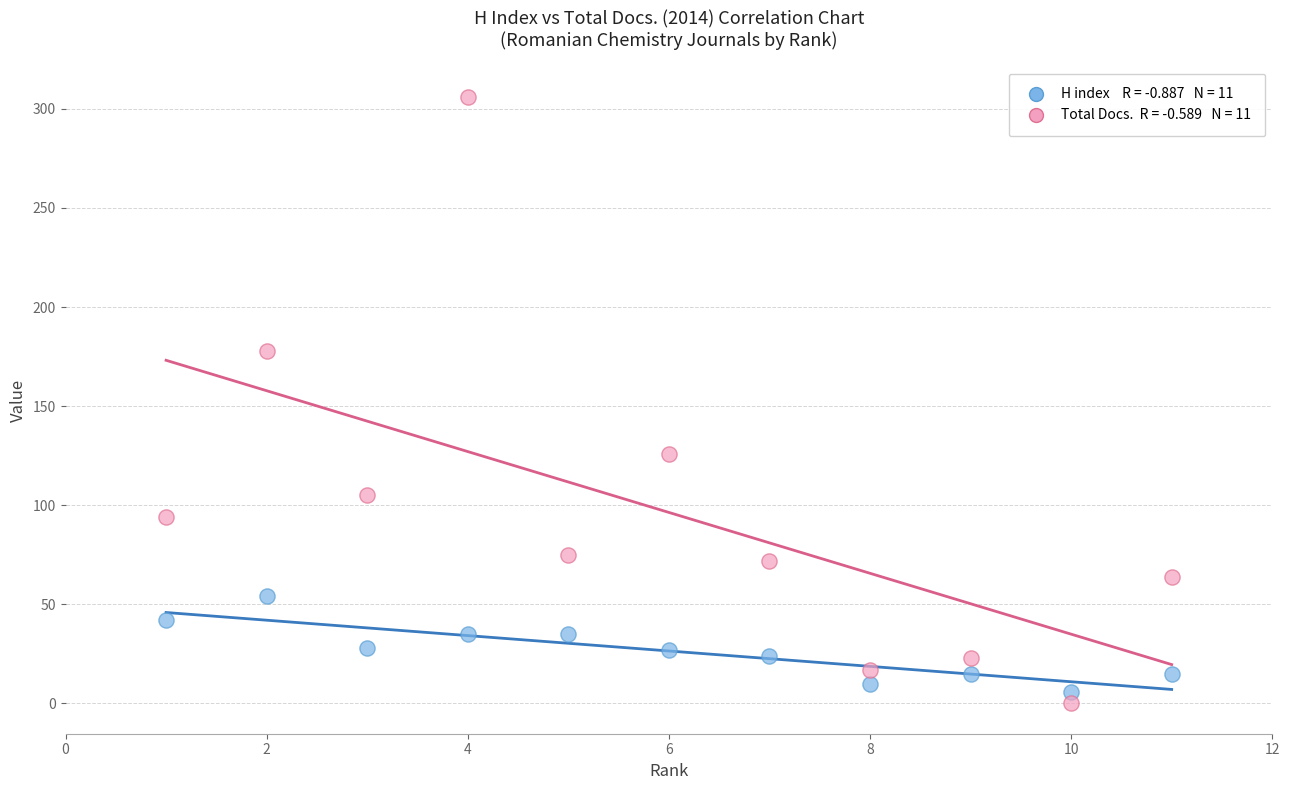

Across all data points, what is the range of X values (max minus min)?

10